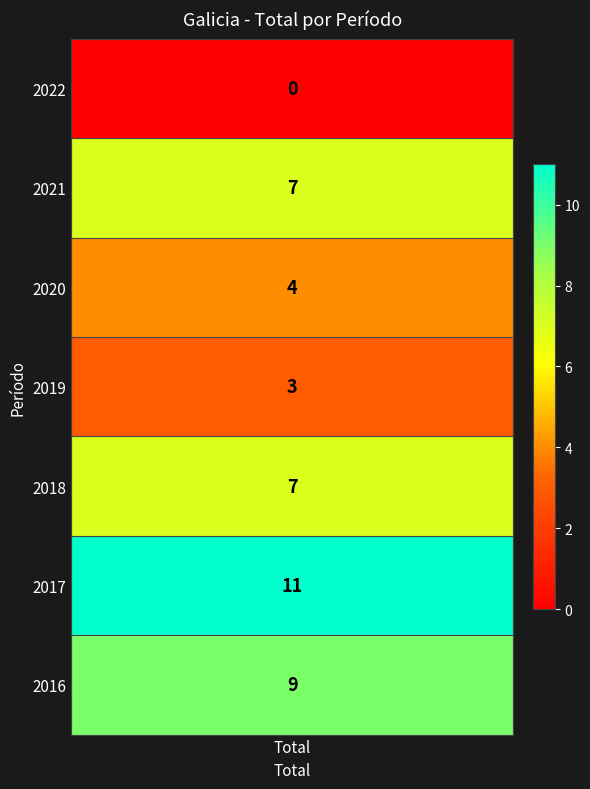

Reading left to right, what are all the values shown in this chart?

0	7	4	3	7	11	9